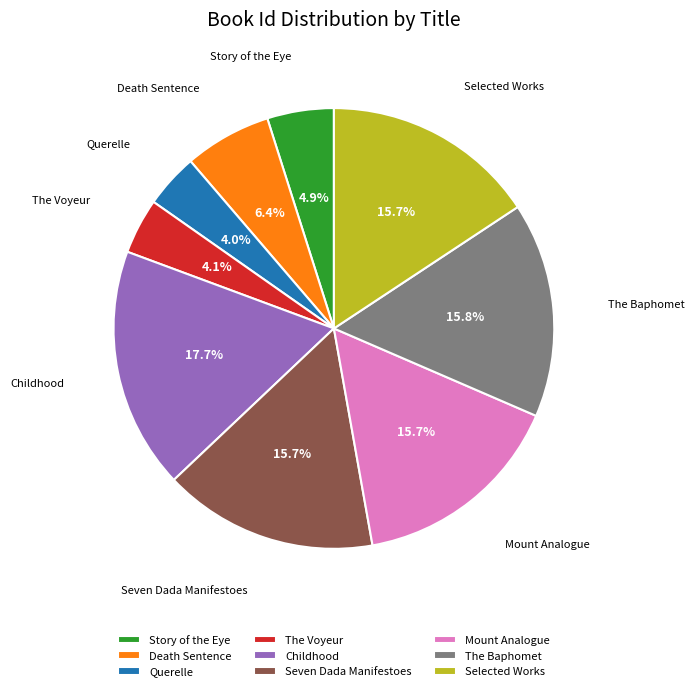

Count the number of slices in the pie.

9